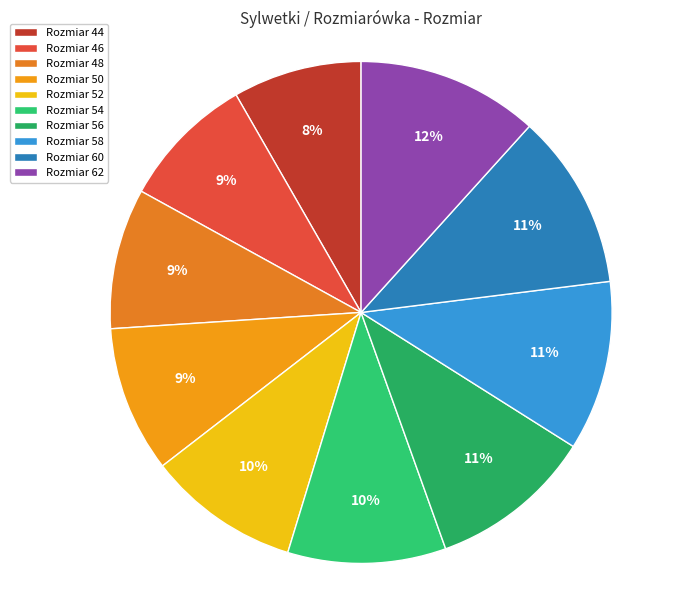

How many segments does this pie chart have?

10